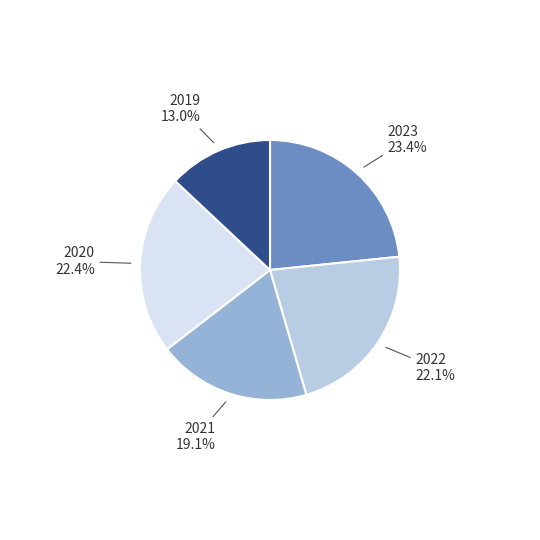

Is there a majority slice in this chart?

No